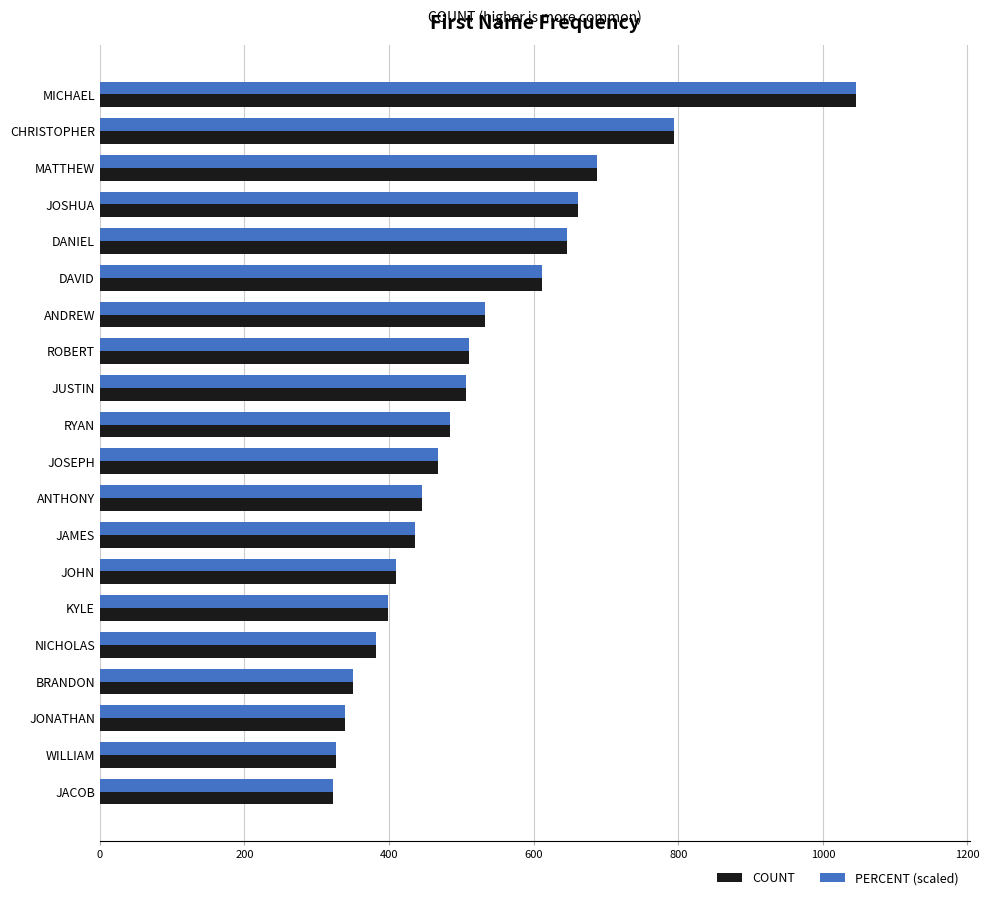

True or false: PERCENT (scaled) has a value of 237.7 at RYAN.

False